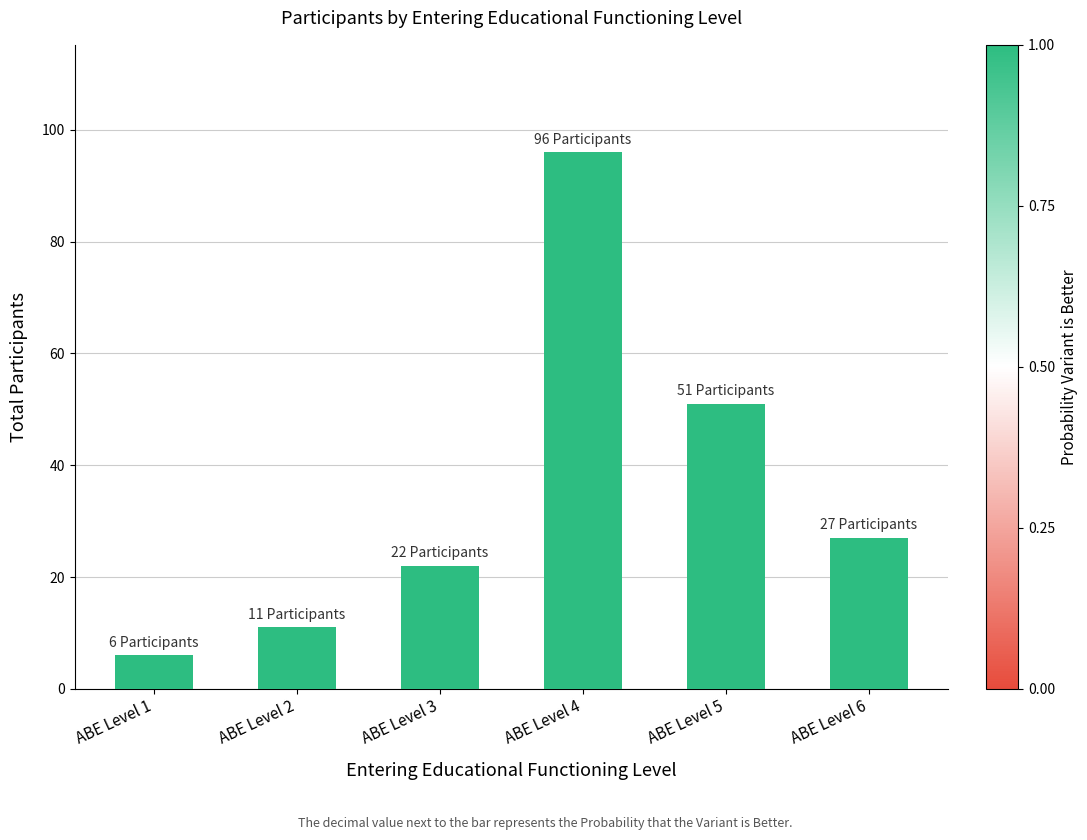

The value at ABE Level 3 is 22. True or false?

True